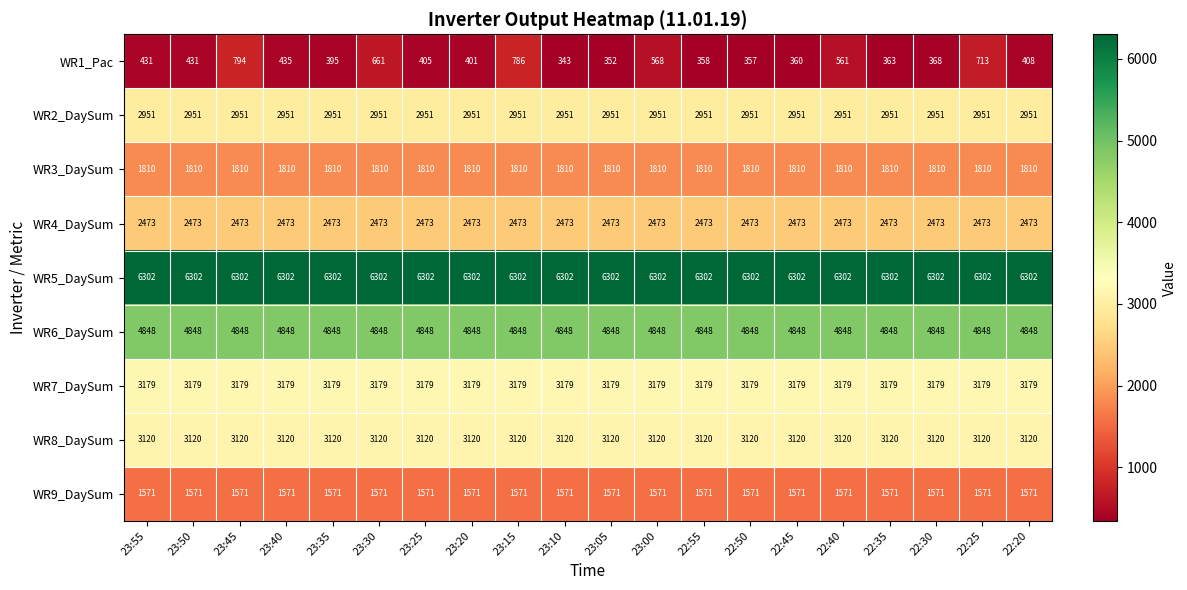

Between 23:50 and 23:20, which series saw the biggest shift?

WR1_Pac